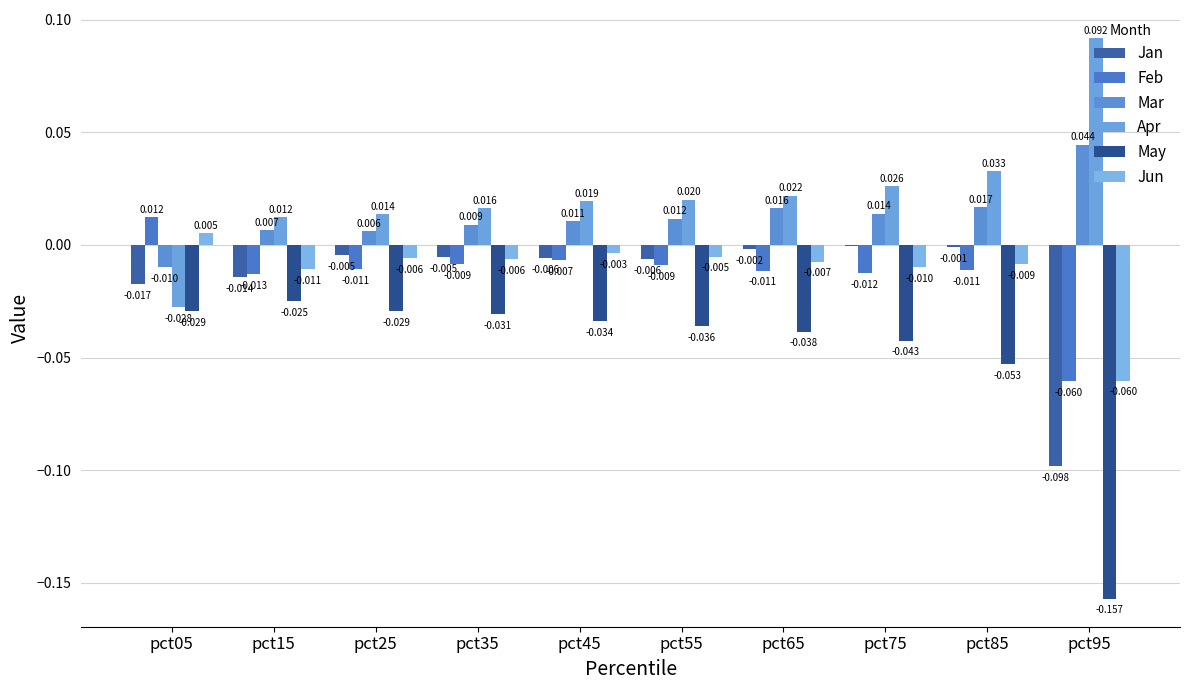

At which category is the sum across all series the highest?

pct45